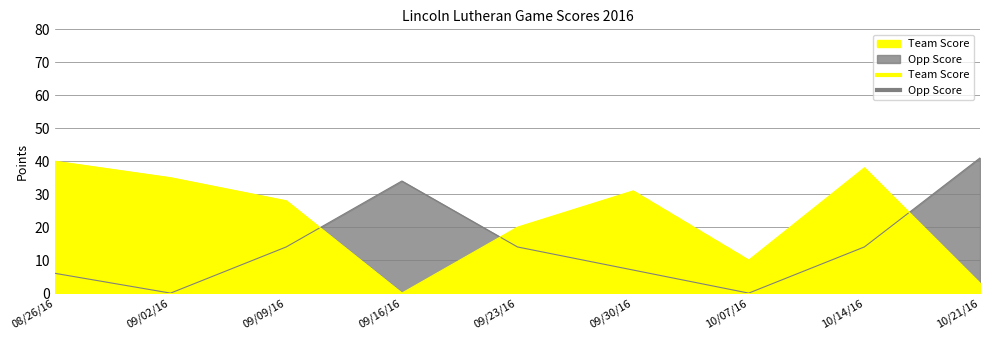

Between 09/30/16 and 09/02/16, which is larger?

09/02/16